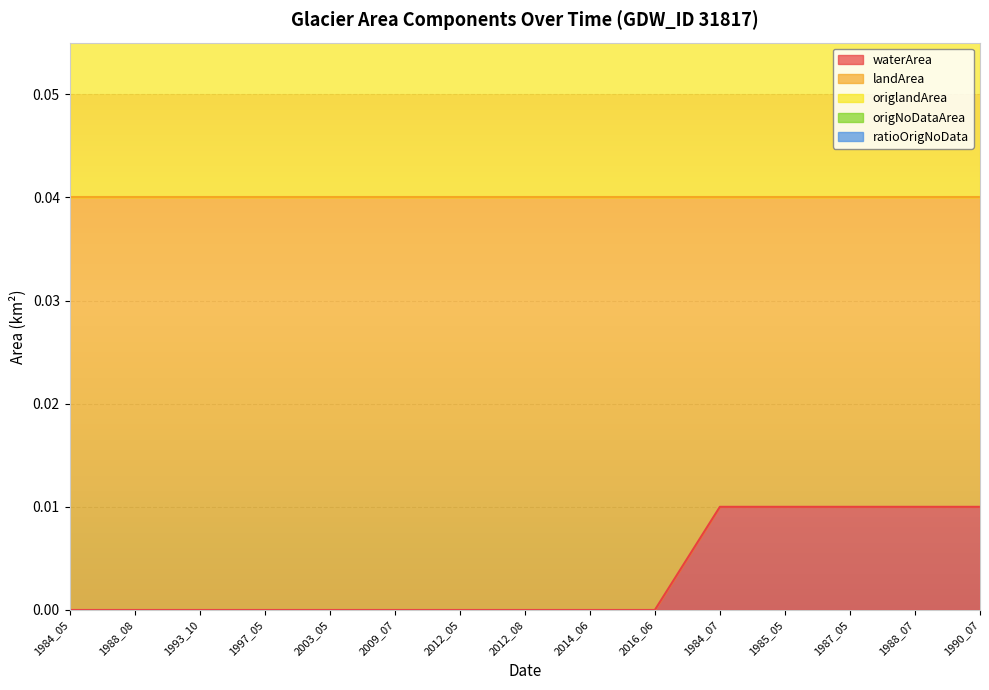

Is it true that waterArea equals 0.0 at 2012_05?

True